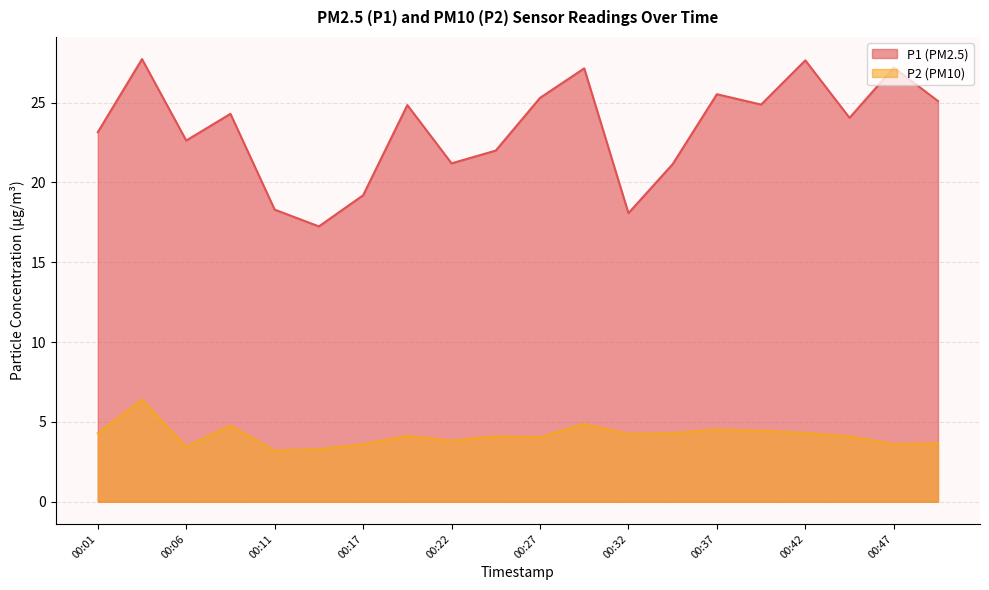

Where is the first local maximum for P2?

00:04